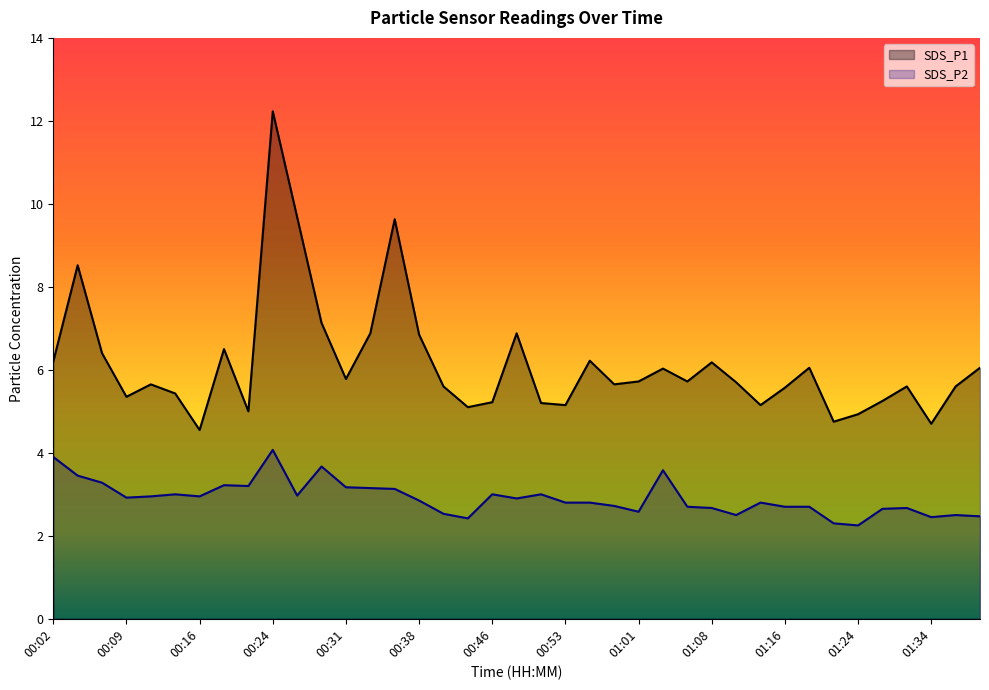

Rank the categories by SDS_P1 value from lowest to highest.

00:16, 01:34, 01:21, 01:24, 00:21, 00:43, 00:53, 01:13, 00:51, 00:46, 01:26, 00:09, 00:14, 01:16, 00:41, 01:29, 01:36, 00:11, 00:58, 01:11, 01:01, 01:06, 00:31, 01:03, 01:18, 01:38, 01:08, 00:02, 00:56, 00:07, 00:19, 00:38, 00:33, 00:48, 00:29, 00:04, 00:36, 00:26, 00:24